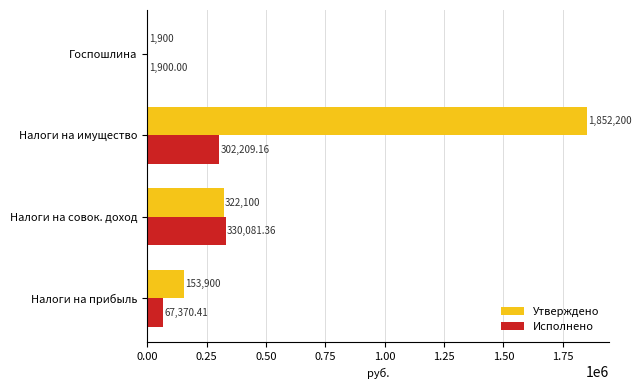

What is the average value of the Исполнено series?

175390.2